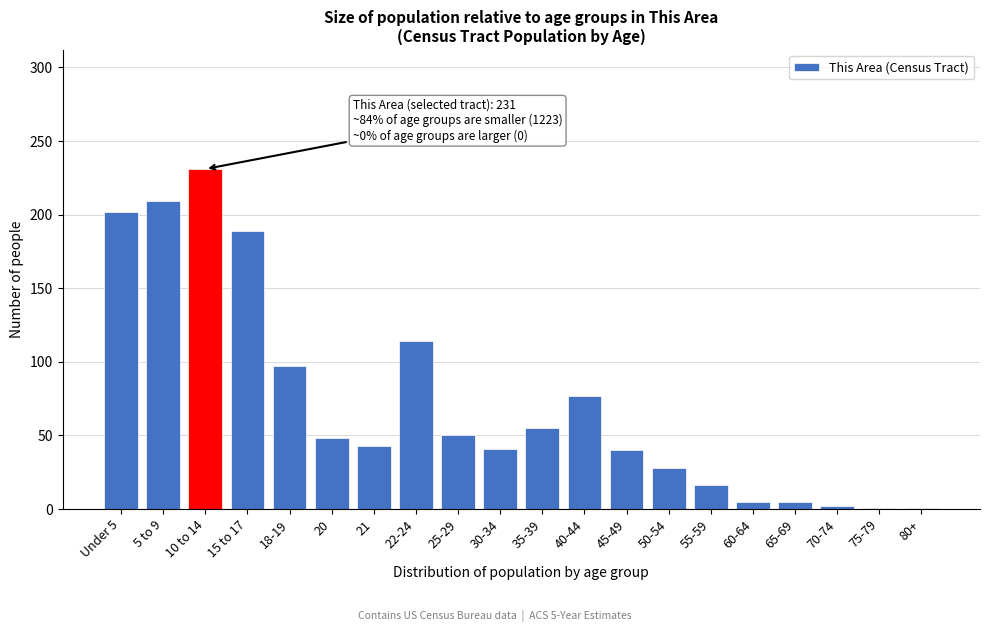

The value at 35-39 is 55. True or false?

True